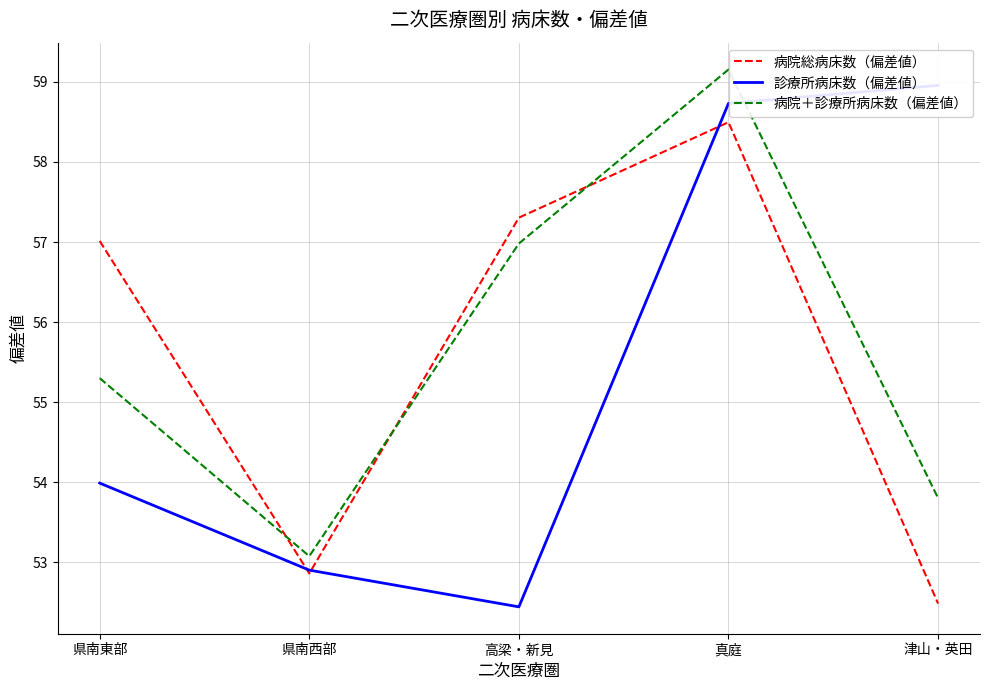

Reading left to right, what are all the values shown in this chart?

病院総病床数（偏差値）: 県南東部=57.0	県南西部=52.9	高梁・新見=57.3	真庭=58.5	津山・英田=52.5
診療所病床数（偏差値）: 県南東部=54.0	県南西部=52.9	高梁・新見=52.4	真庭=58.7	津山・英田=59.0
病院＋診療所病床数（偏差値）: 県南東部=55.3	県南西部=53.1	高梁・新見=57.0	真庭=59.2	津山・英田=53.8